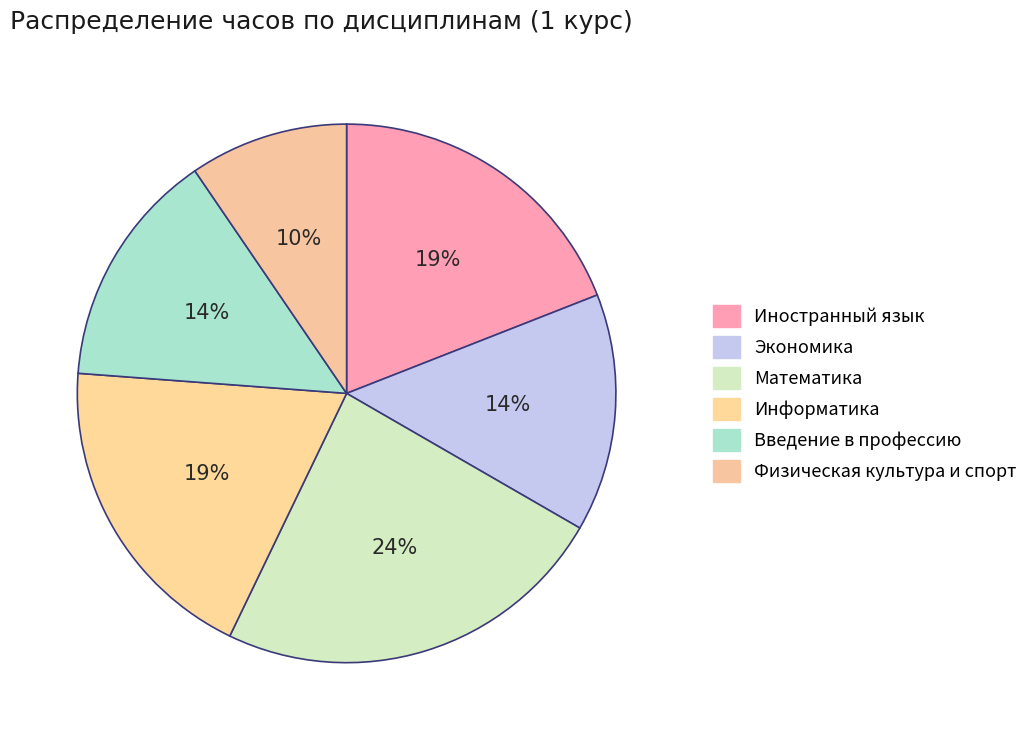

To the nearest percent, what is the average slice percentage?

17%